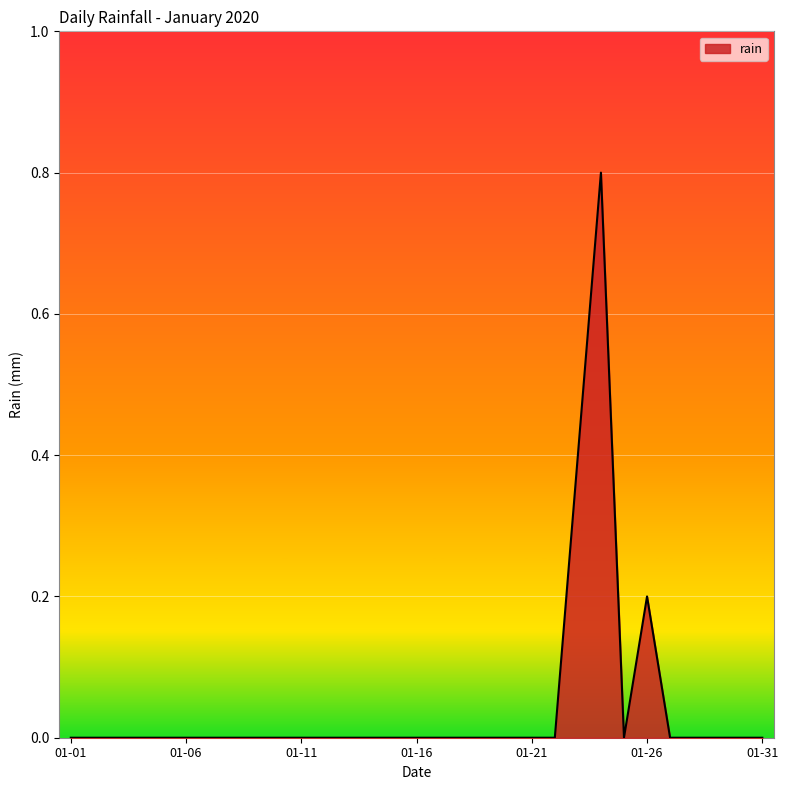

The chart shows a value of 0.5 at 01-11. True or false?

False